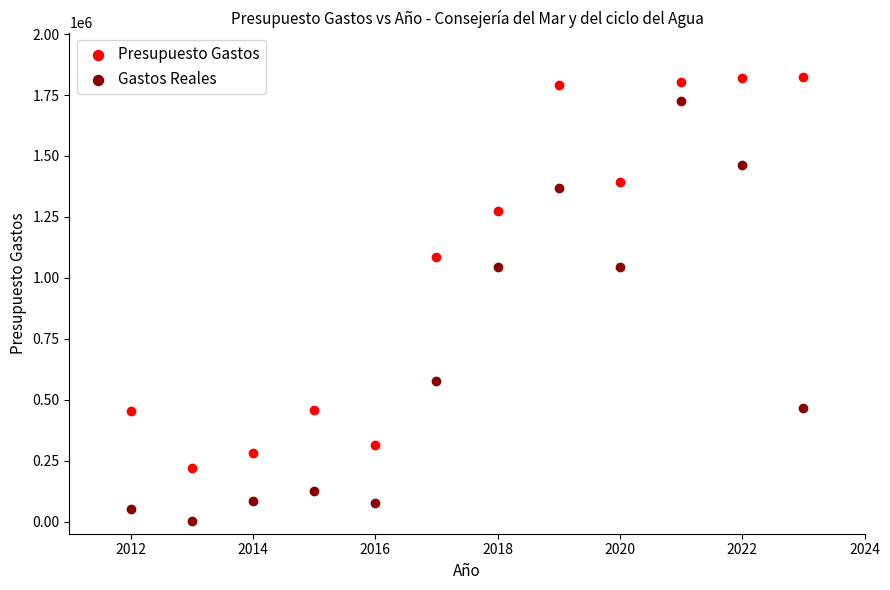

Across all data points, what is the range of X values (max minus min)?

11.0